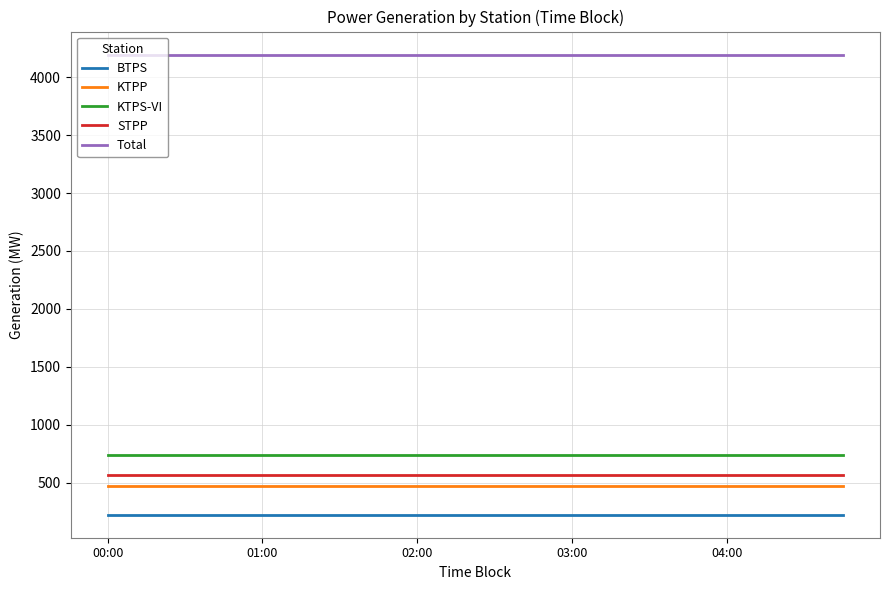

Reading right to left, transcribe all the data shown in this chart.

BTPS: 225.0	225.0	225.0	225.0	225.0	225.0	225.0	225.0	225.0	225.0	225.0	225.0	225.0	225.0	225.0	225.0	225.0	225.0	225.0	225.0
KTPP: 475.0	475.0	475.0	475.0	475.0	475.0	475.0	475.0	475.0	475.0	475.0	475.0	475.0	475.0	475.0	475.0	475.0	475.0	475.0	475.0
KTPS-VI: 739.0	739.0	739.0	739.0	739.0	739.0	739.0	739.0	739.0	739.0	739.0	739.0	739.0	739.0	739.0	739.0	739.0	739.0	739.0	739.0
STPP: 565.5	565.5	565.5	565.5	565.5	565.5	565.5	565.5	565.5	565.5	565.5	565.5	565.5	565.5	565.5	565.5	565.5	565.5	565.5	565.5
Total: 4194.5	4194.5	4194.5	4194.5	4194.5	4194.5	4194.5	4194.5	4194.5	4194.5	4194.5	4194.5	4194.5	4194.5	4194.5	4194.5	4194.5	4194.5	4194.5	4194.5